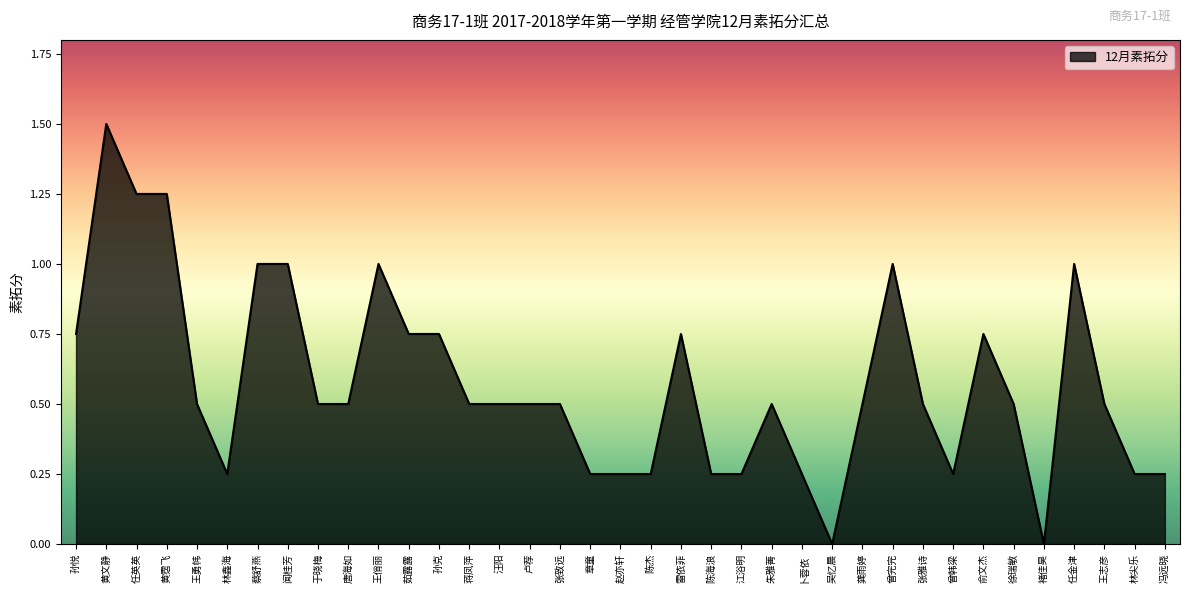

True or false: the data shows 0.5 at 王勇帏.

True